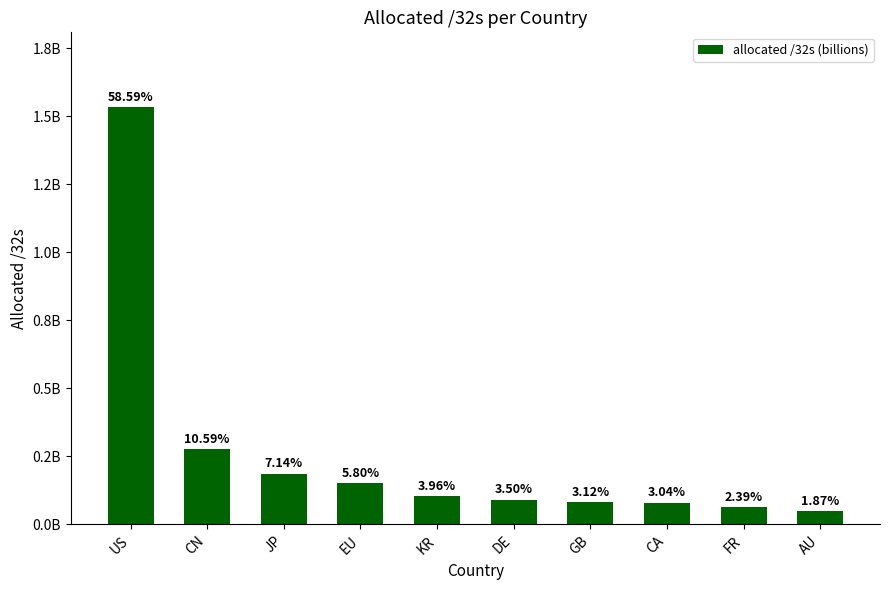

List the labels in order of value, largest first.

US, CN, JP, EU, KR, DE, GB, CA, FR, AU